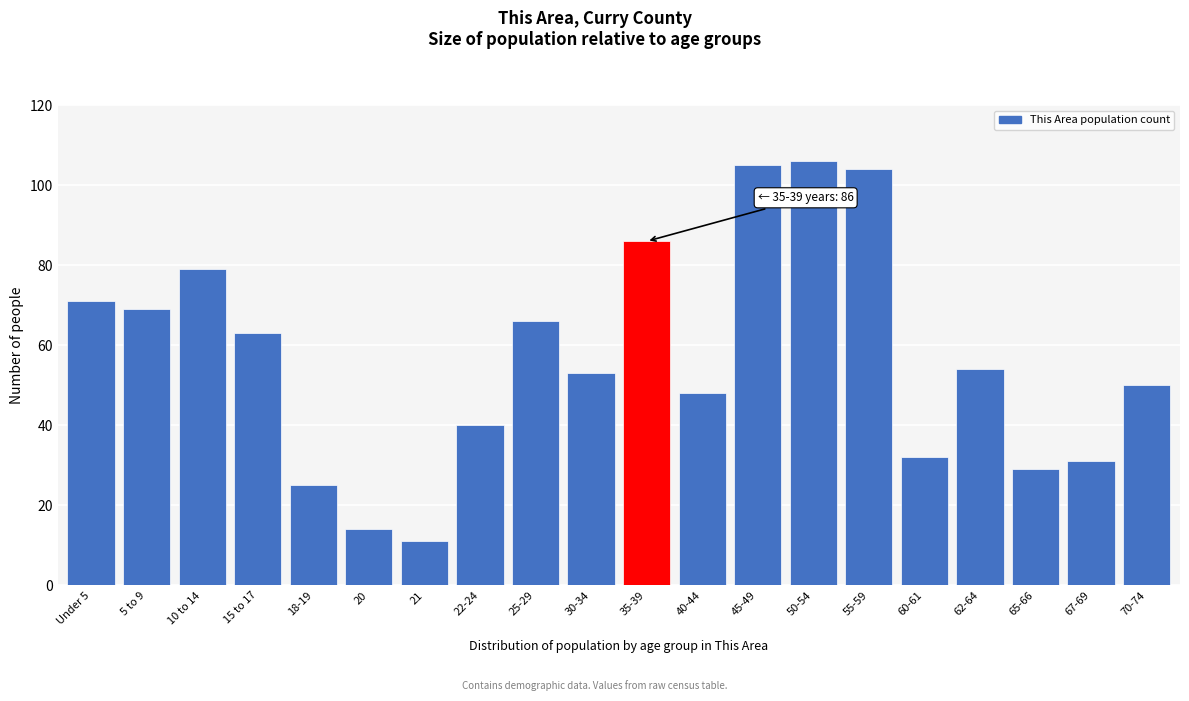

Reading right to left, list all the values displayed in this chart.

70-74=50	67-69=31	65-66=29	62-64=54	60-61=32	55-59=104	50-54=106	45-49=105	40-44=48	35-39=86	30-34=53	25-29=66	22-24=40	21=11	20=14	18-19=25	15 to 17=63	10 to 14=79	5 to 9=69	Under 5=71